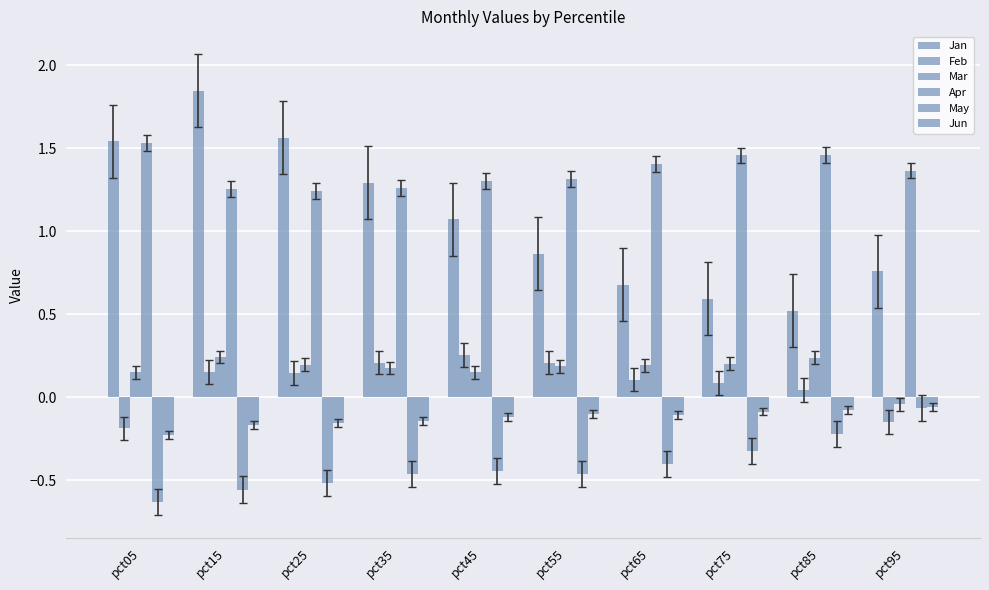

How many groups of bars are there?

10